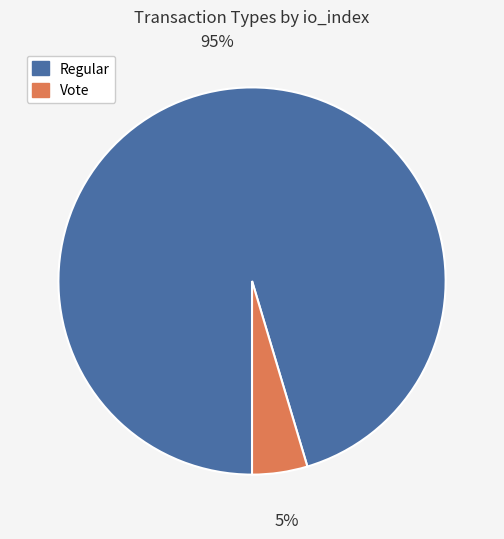

Rank the categories by value from lowest to highest.

Vote, Regular